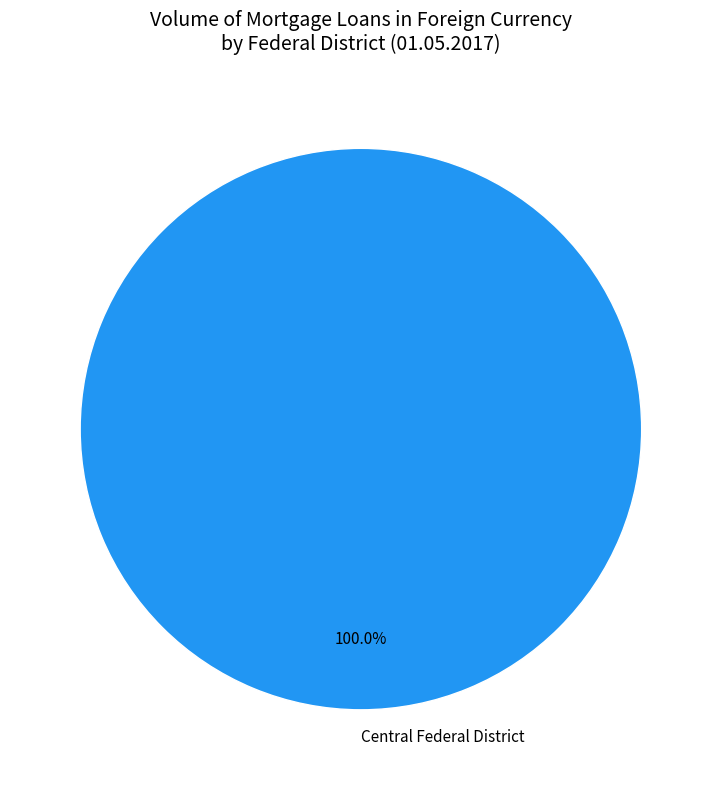

What is the majority slice?

Central Federal District